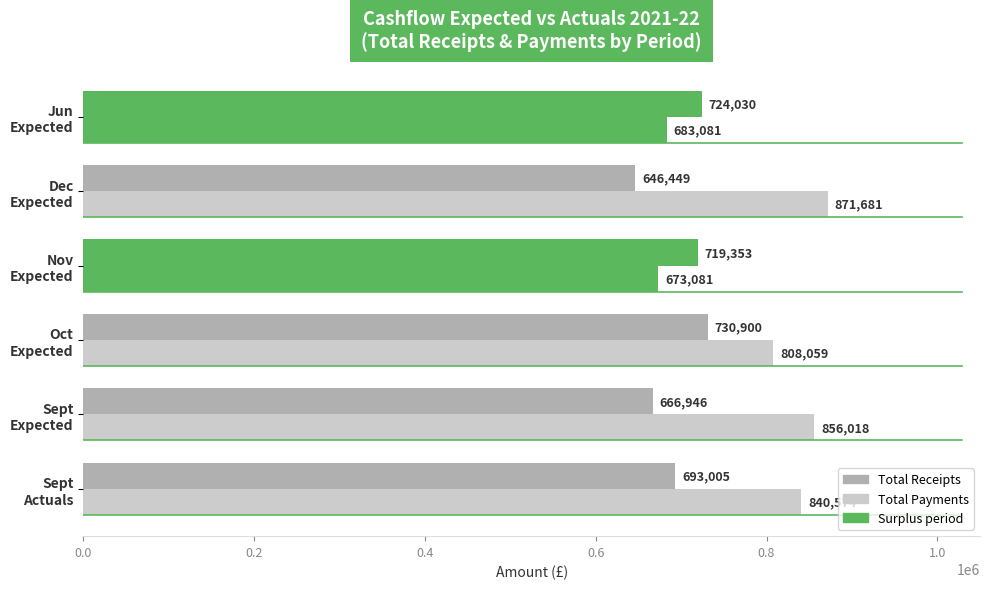

List the series in order of their overall mean, highest first.

Total Payments, Total Receipts